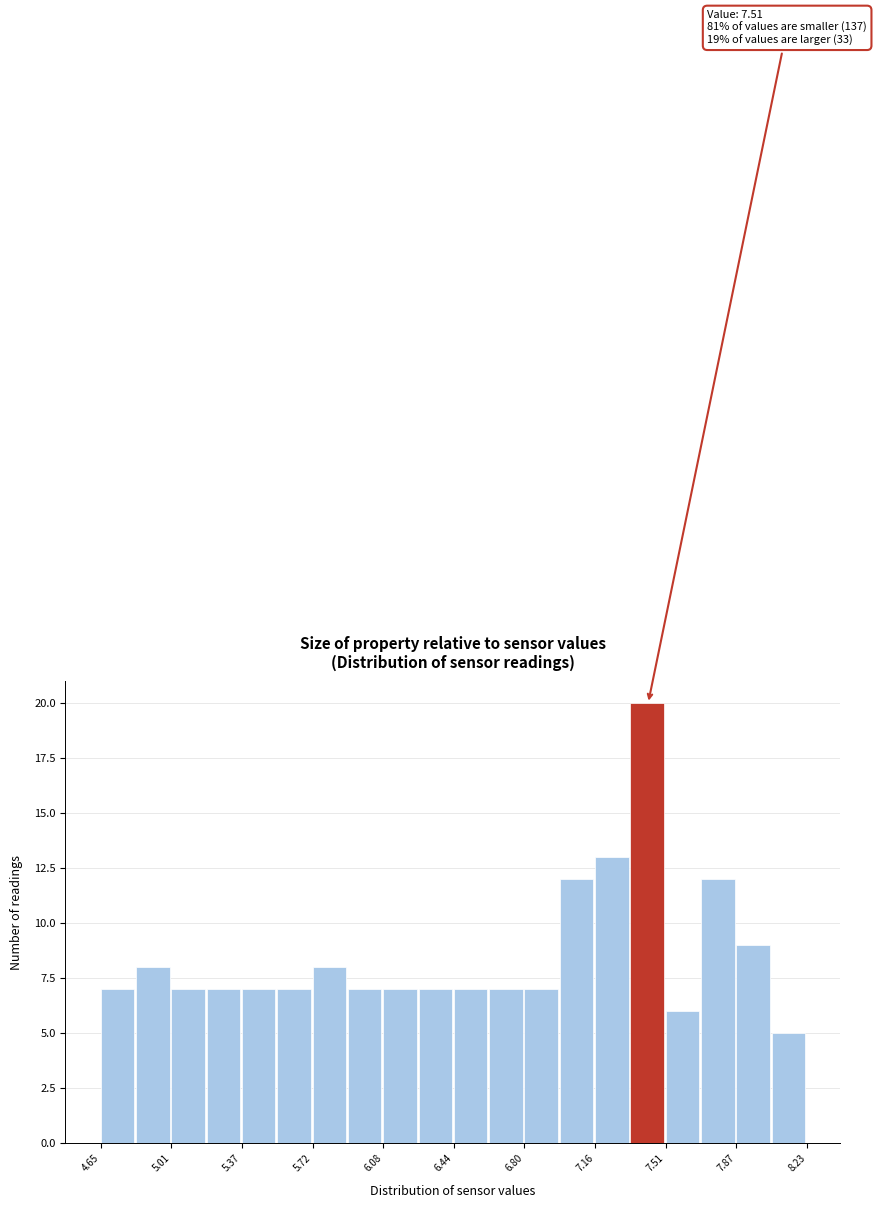

Read against the x-axis, roughly where is the centre of the tallest bar?

7.40